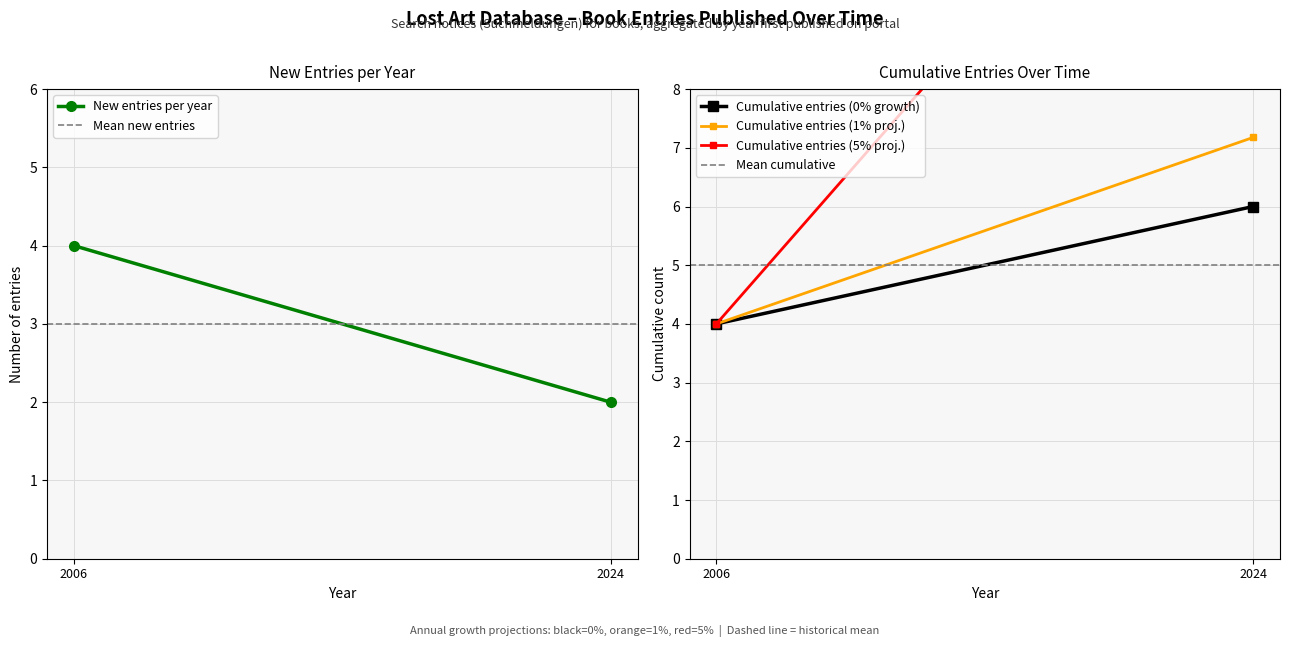

Between 2024 and 2006, which is larger?

2006